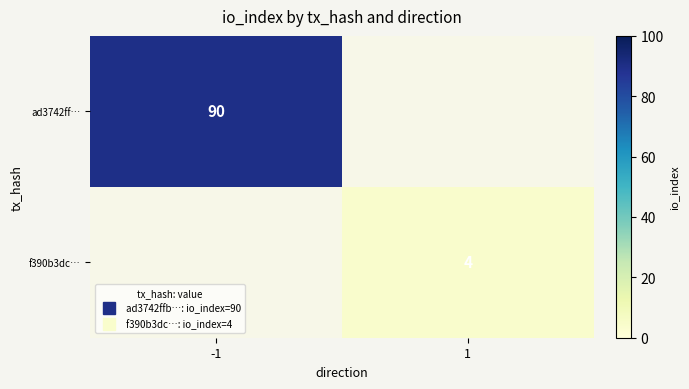

How many categories are shown in the chart?

2